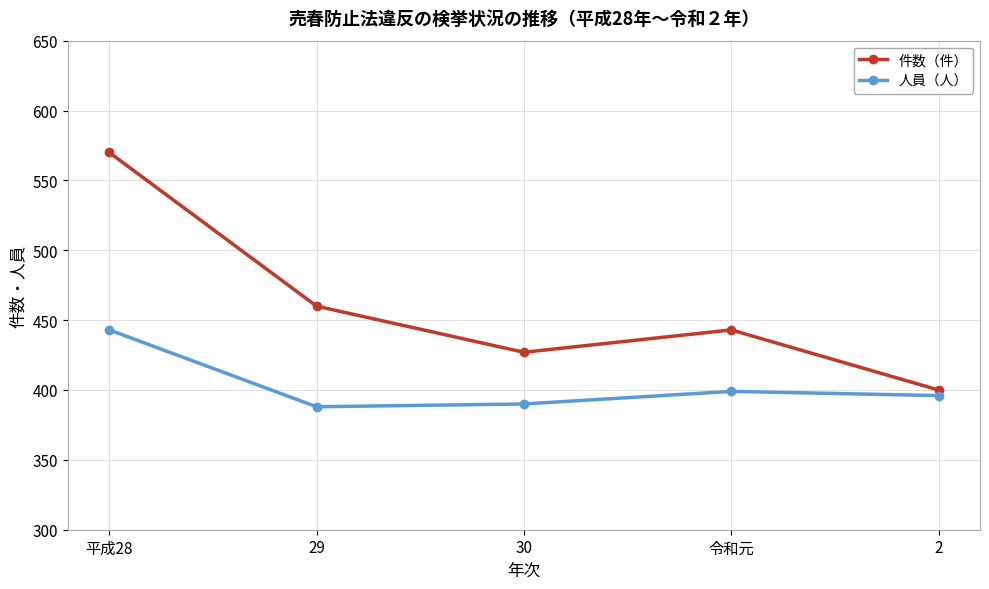

What is the approximate value of 件数（件） at 令和元?

443